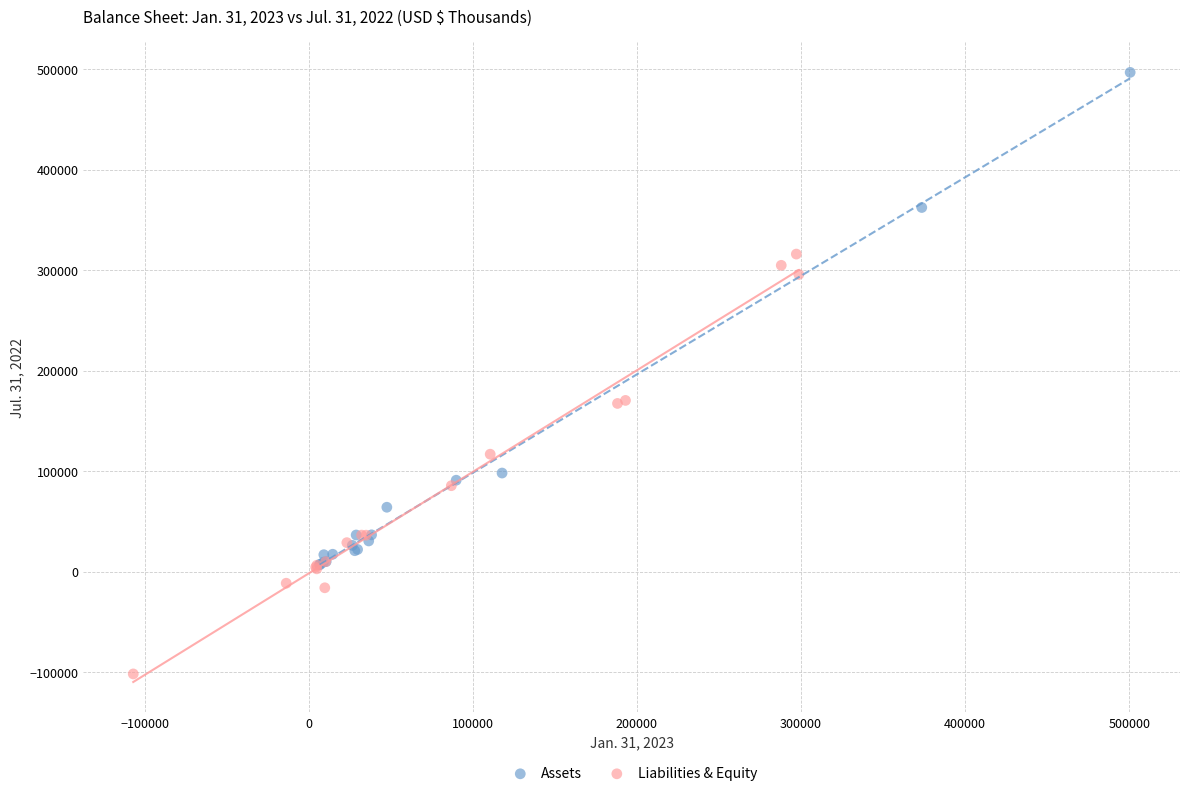

Which series contains the highest Y value?

Assets